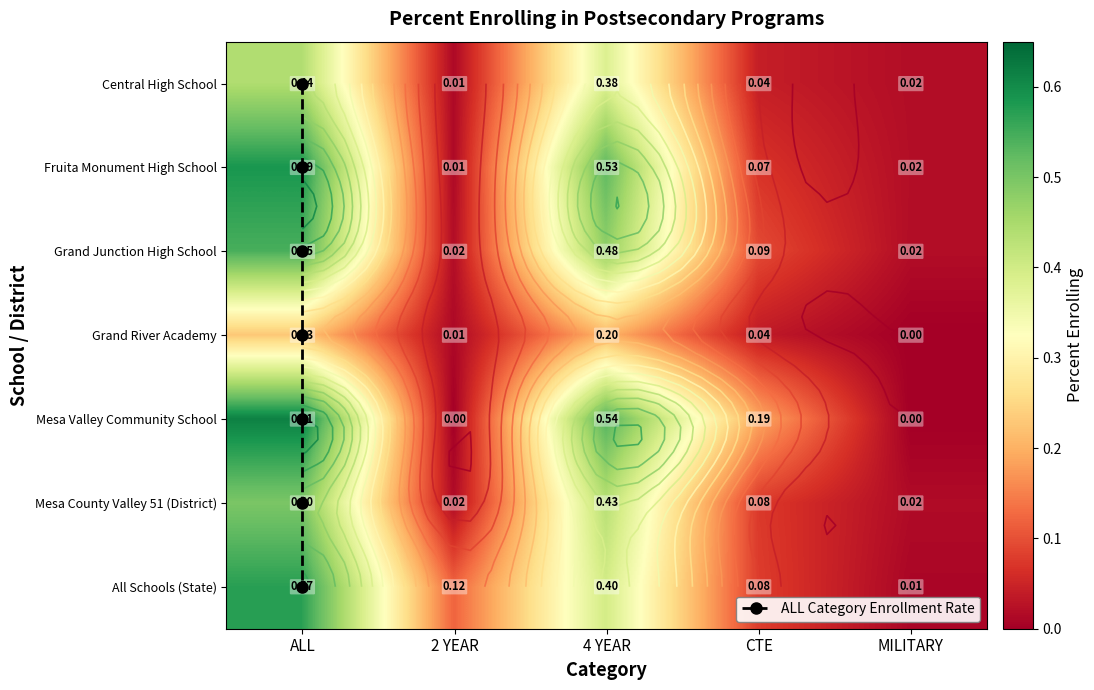

What value does the Mesa County Valley 51 (District) series have at CTE?

0.1